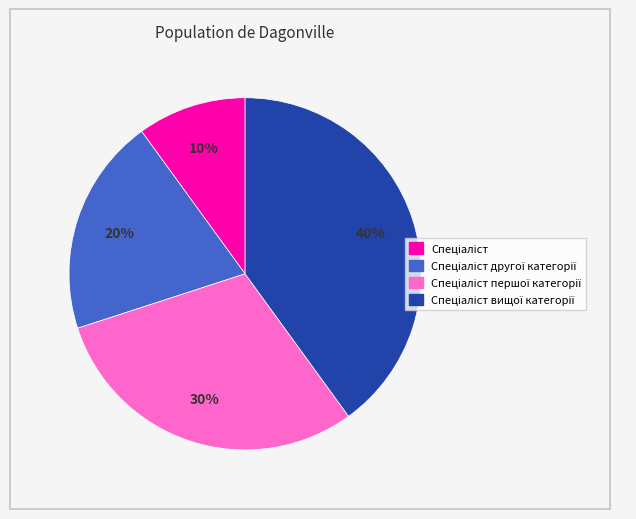

Is there any slice that represents more than half of the pie?

No